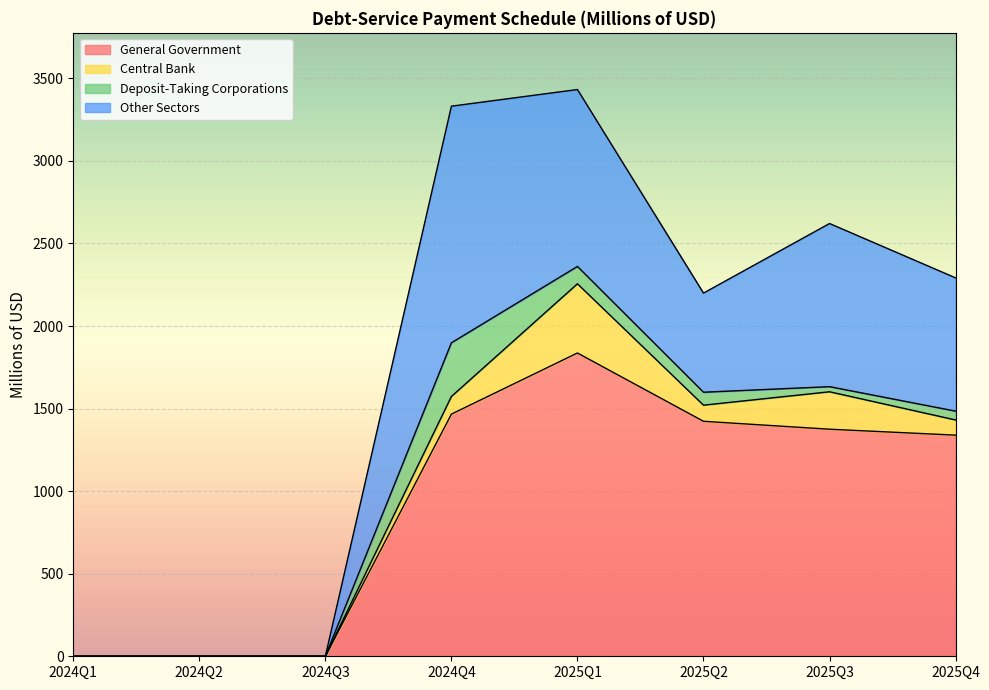

What is the label of the 8th point from the left?

2025Q4